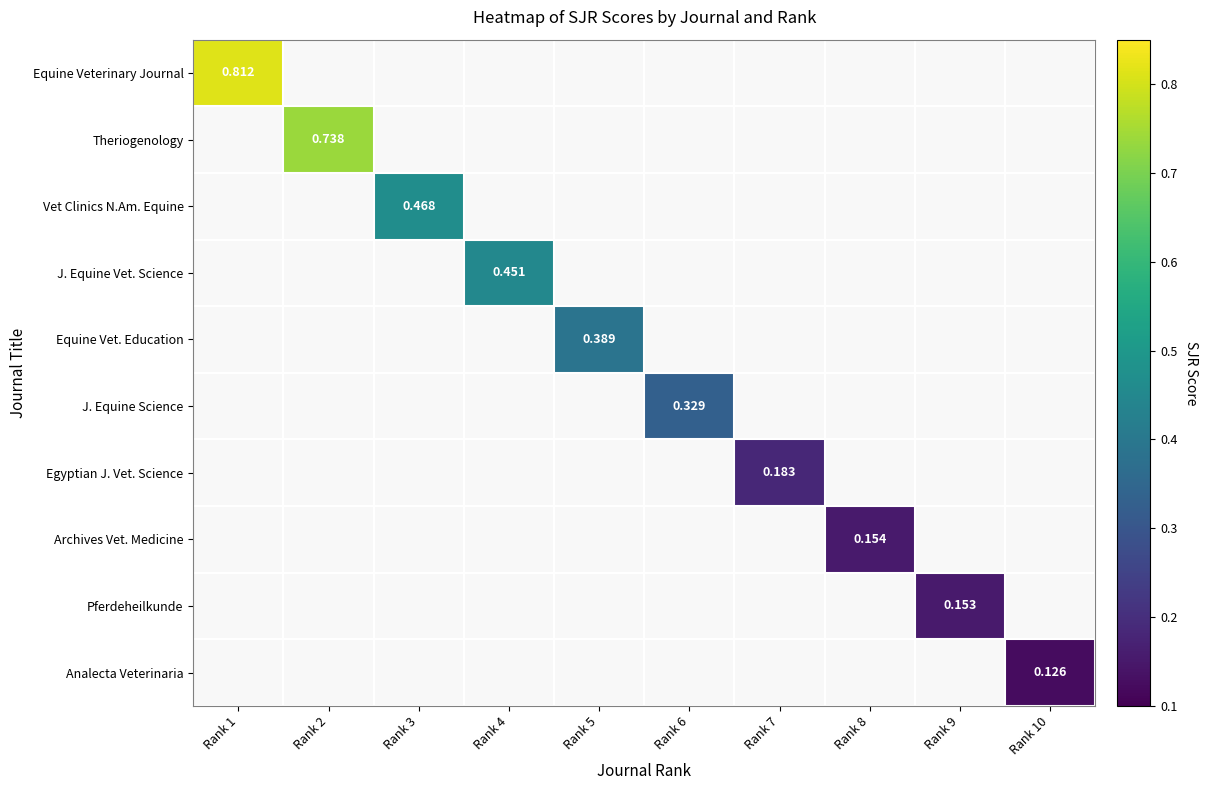

Which has a higher value, Rank 1 or Rank 3?

Rank 1